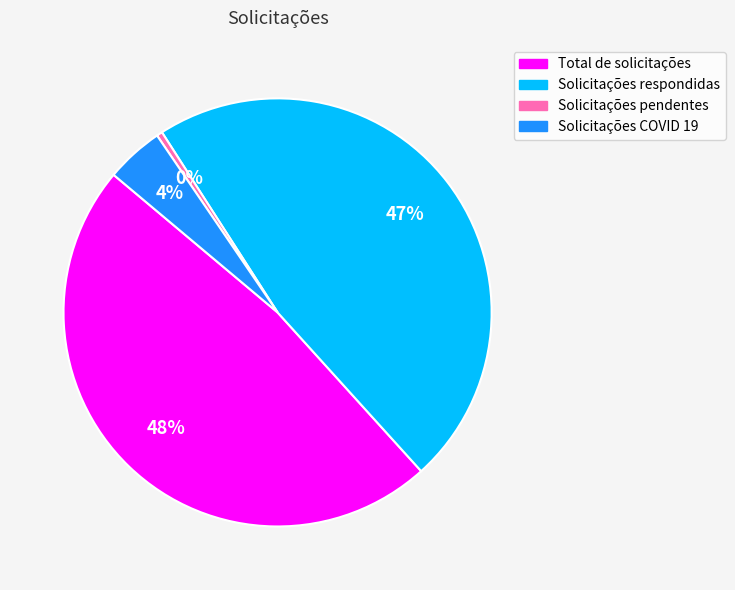

What percentage is the Solicitações respondidas slice, to the nearest percent?

47%